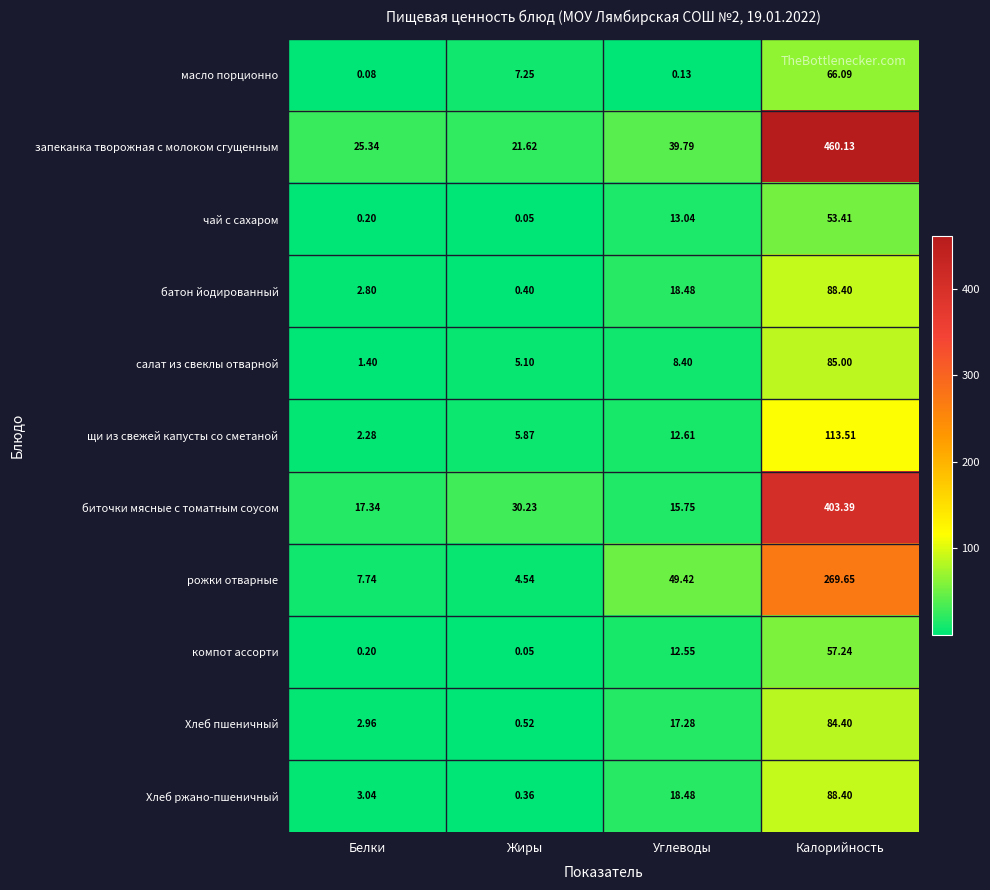

Is the value of Хлеб пшеничный at Жиры greater than the value of чай с сахаром at Жиры?

Yes